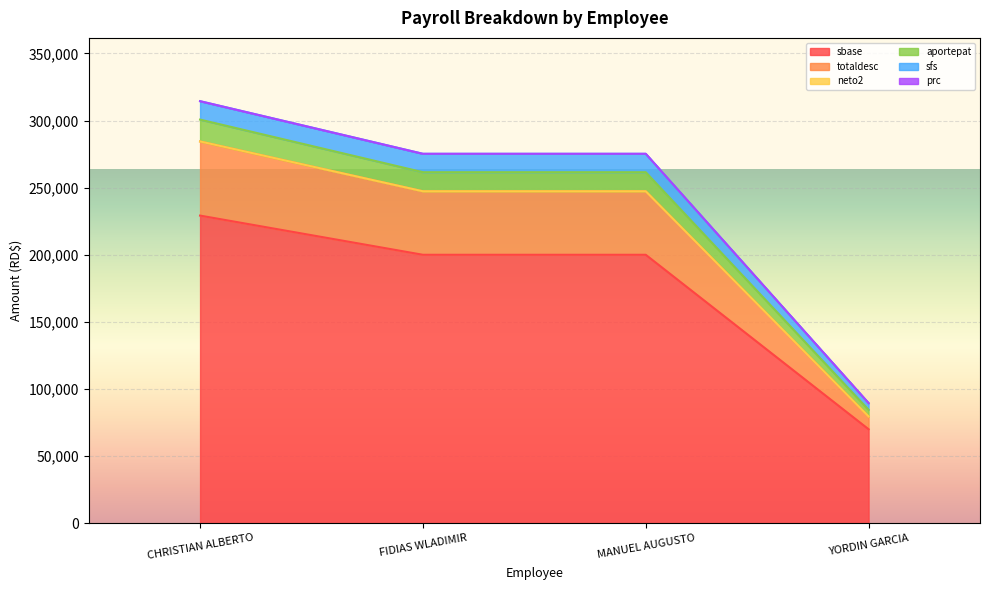

Does the chart display data point markers on the line(s)?

No